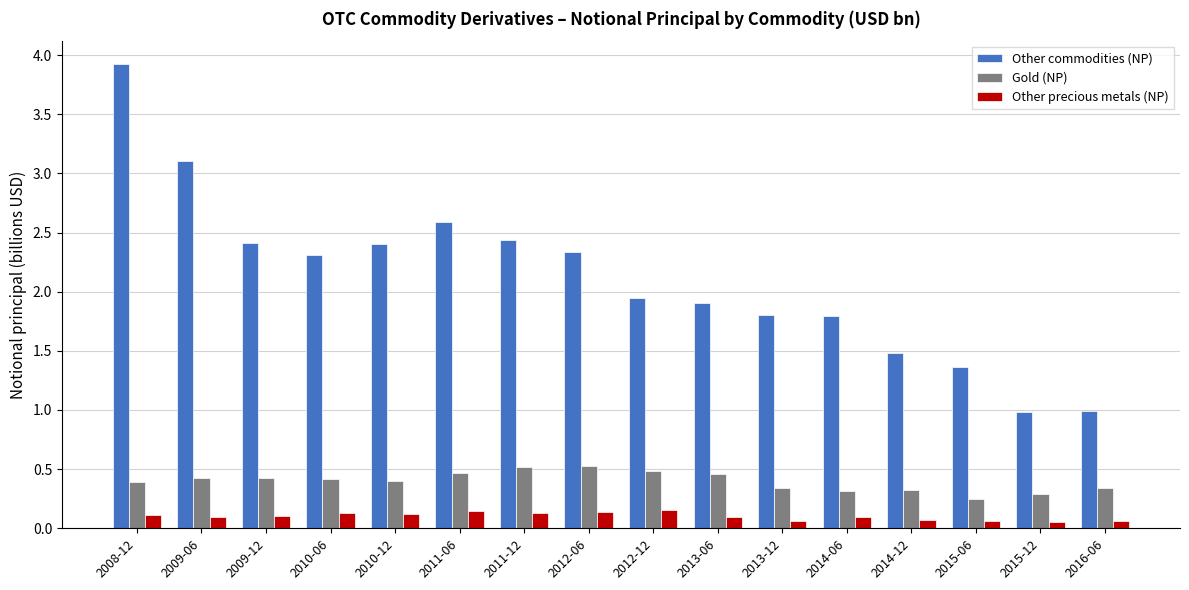

Rank the series at 2014-06 from highest to lowest value.

Other commodities (NP), Gold (NP), Other precious metals (NP)